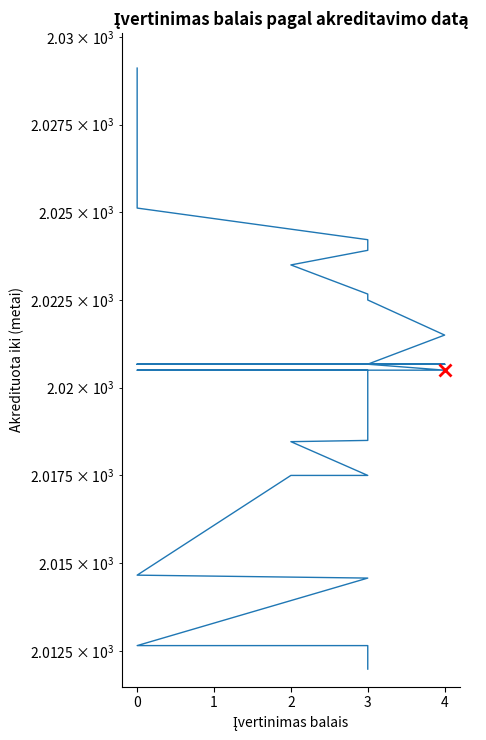

True or false: the data shows 849.8 at 3.

False